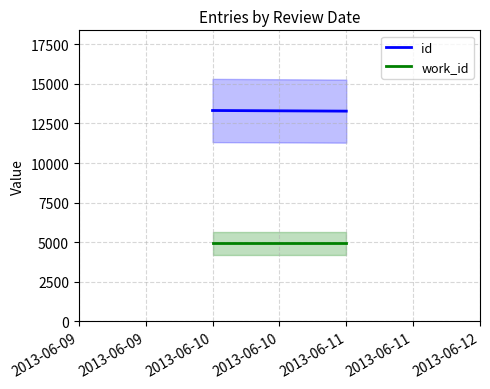

Between 2013-06-11 and 2013-06-10, which is larger?

2013-06-10